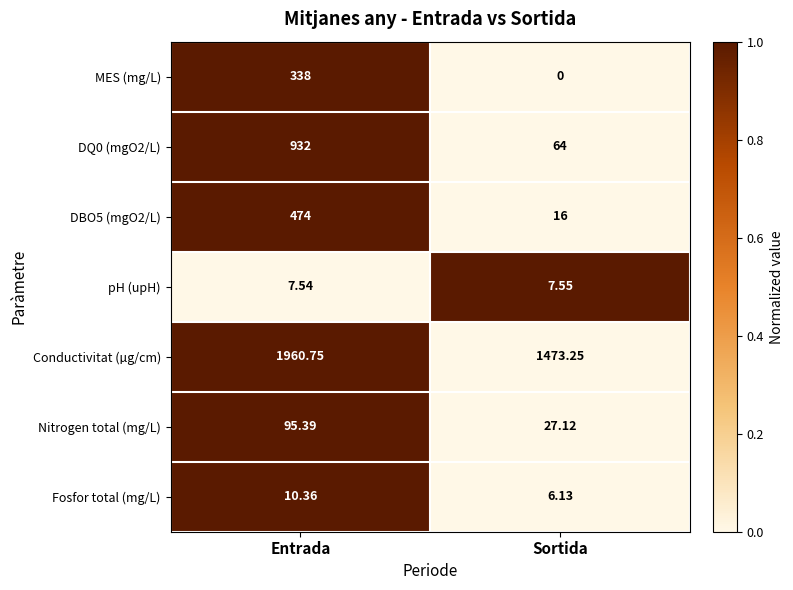

At which category is the sum across all series the highest?

Entrada